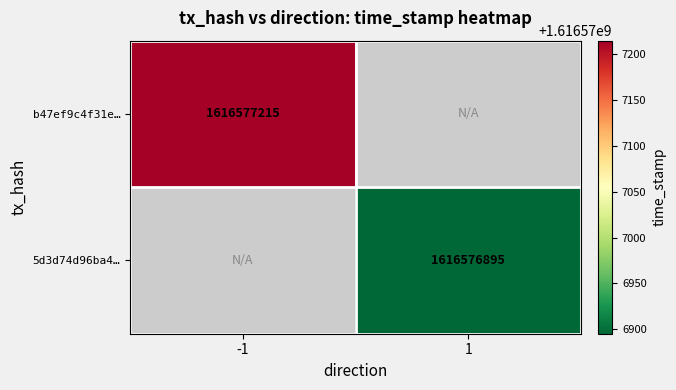

Rank the series at time_stamp from highest to lowest value.

b47ef9c4f31eba06f7b433615bc07bb52331b29, 5d3d74d96ba438e75d32c9398b494796e1e20de